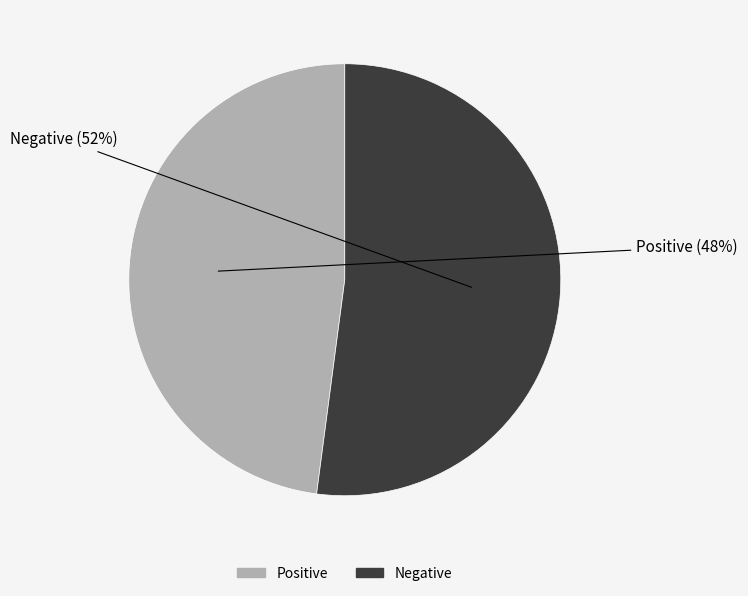

To the nearest percent, what is the difference between the largest and smallest slice percentages?

4%